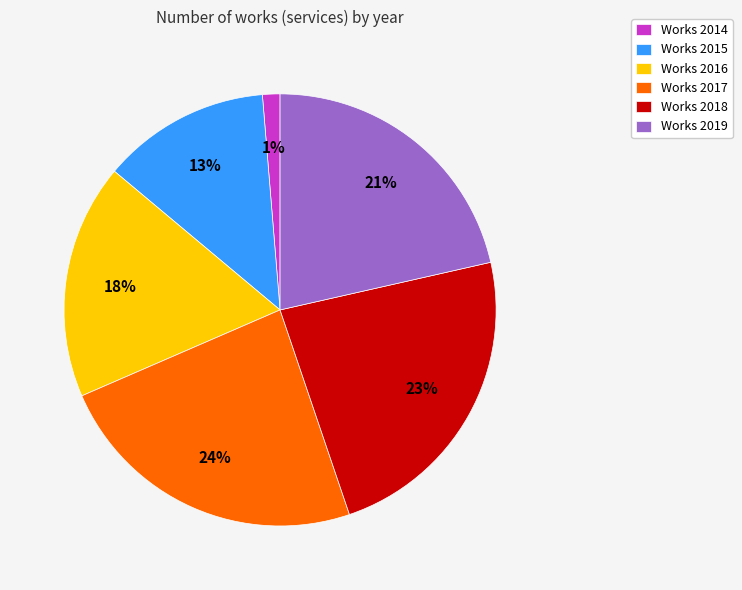

To the nearest percent, what percentage of the pie is Works 2018?

23%